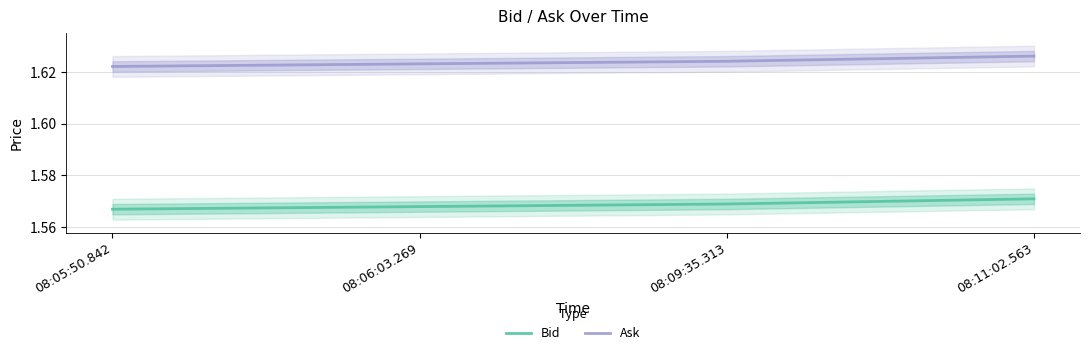

Rank the categories by Bid value from lowest to highest.

08:05:50.842, 08:06:03.269, 08:09:35.313, 08:11:02.563